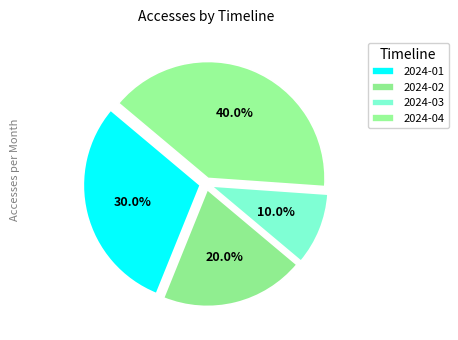

Count the number of slices in the pie.

4